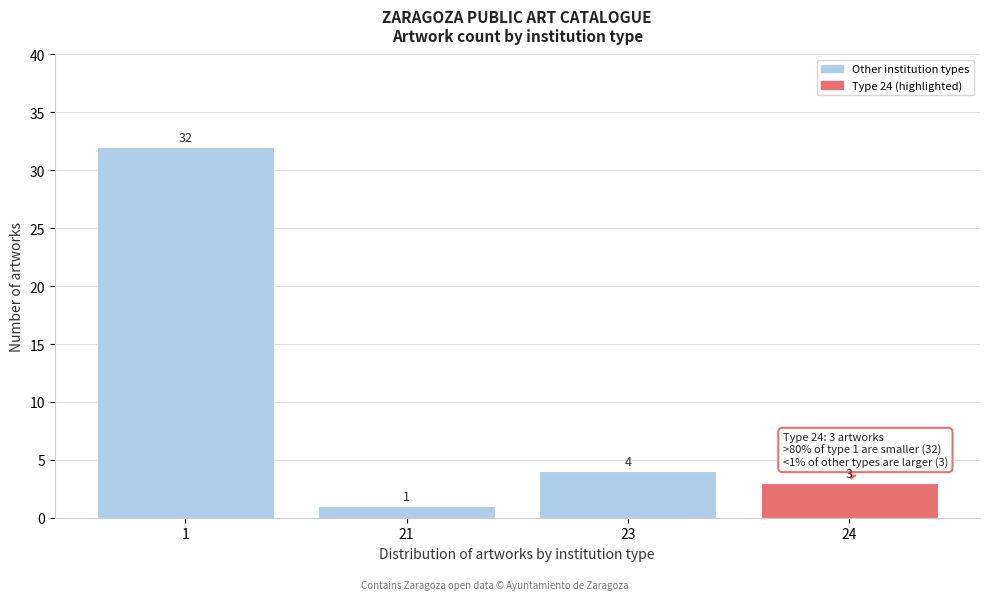

Reading right to left, extract all data points from this chart.

3	4	1	32